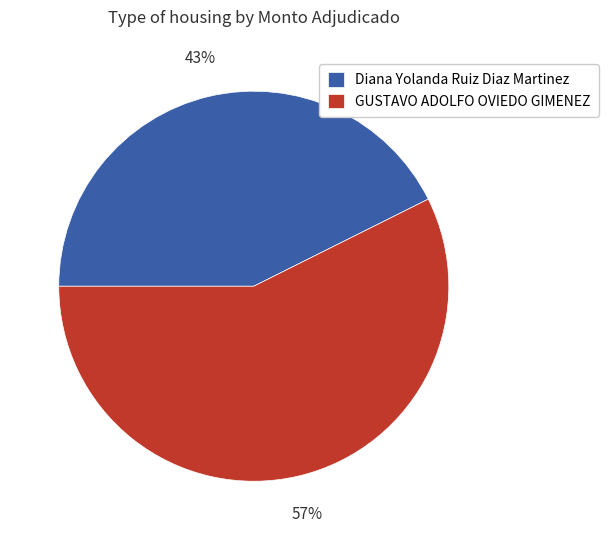

What is the ratio of the value at GUSTAVO ADOLFO OVIEDO GIMENEZ to the value at Diana Yolanda Ruiz Diaz Martinez?

1.3